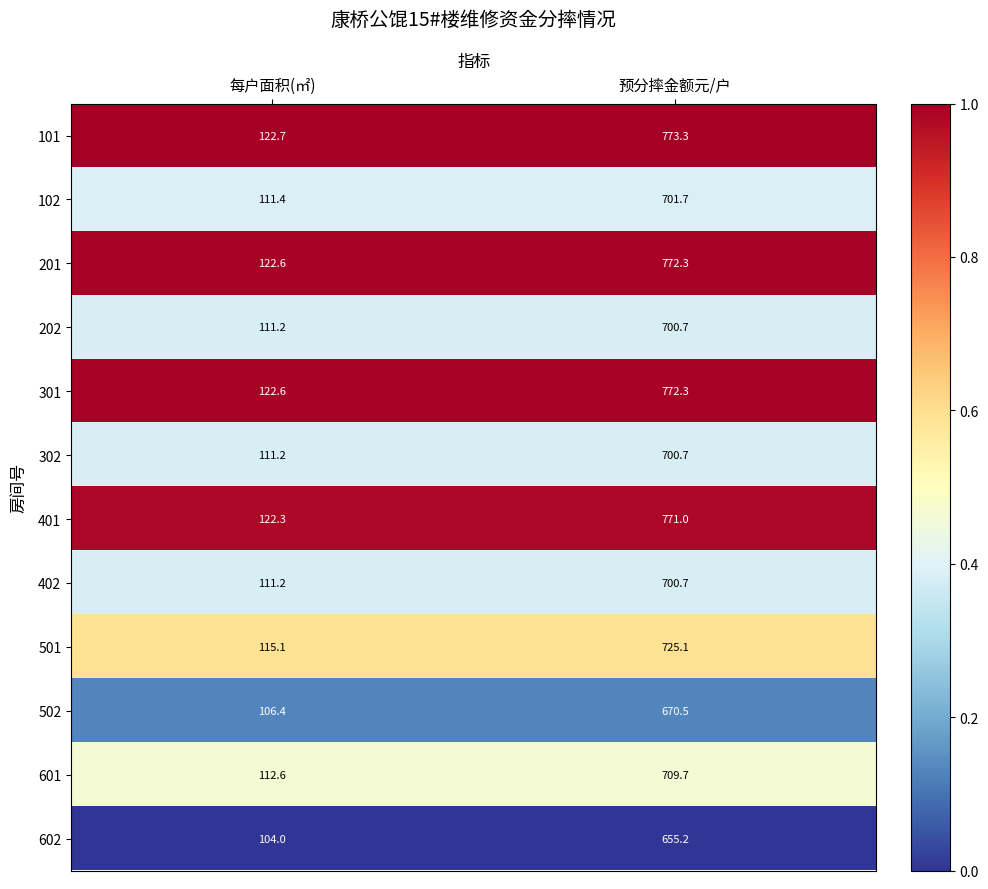

What value does the 101 series have at 预分摔金额元/户?

773.3